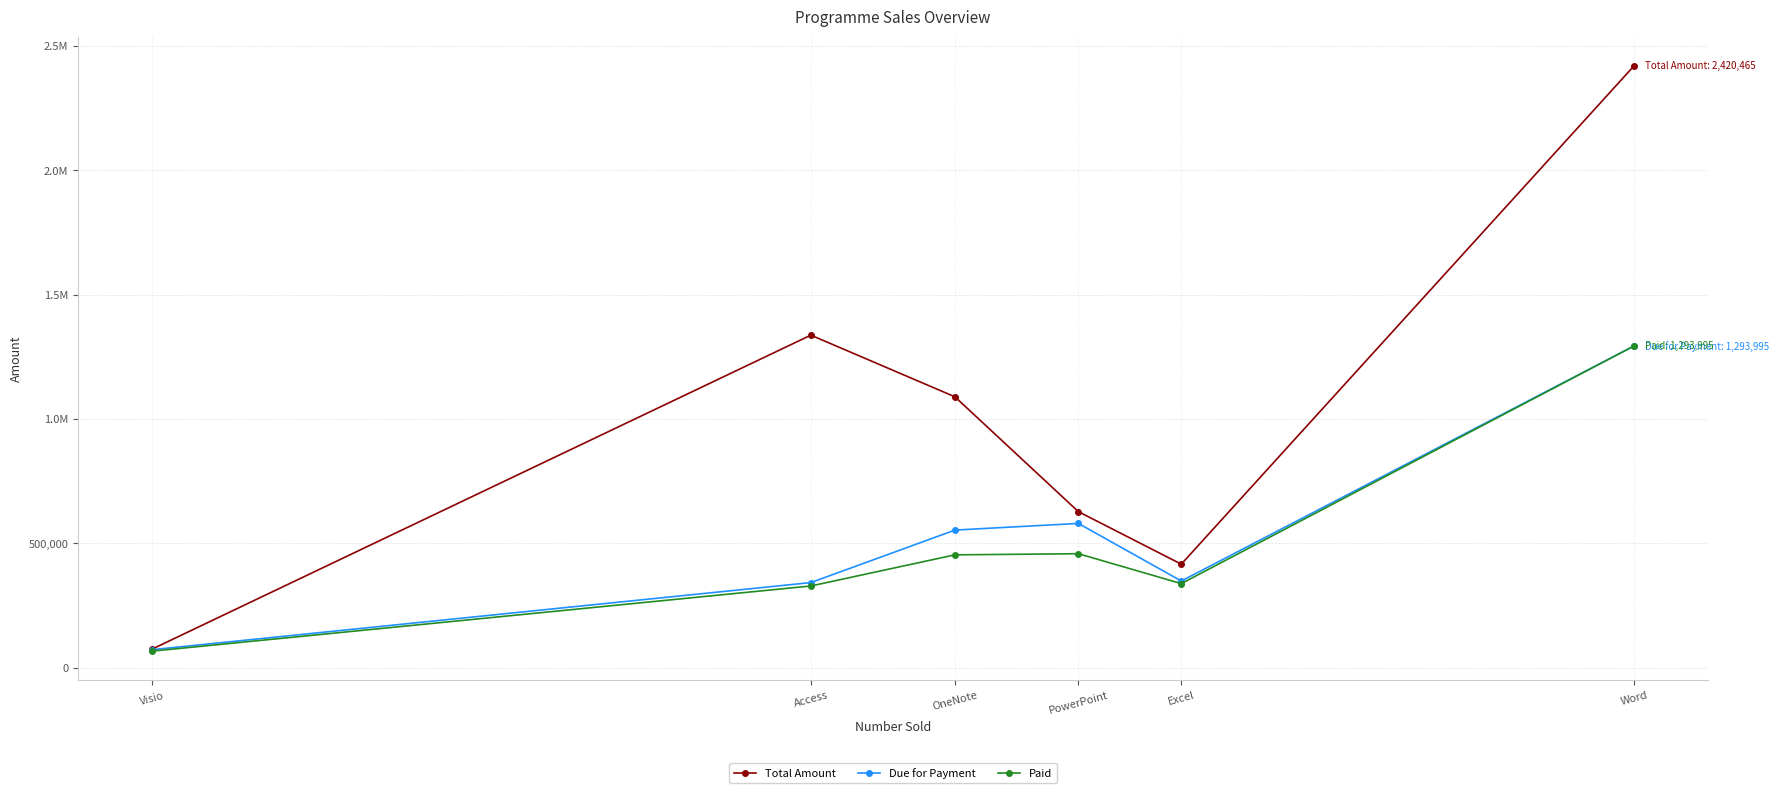

Does the chart have visible grid lines?

Yes